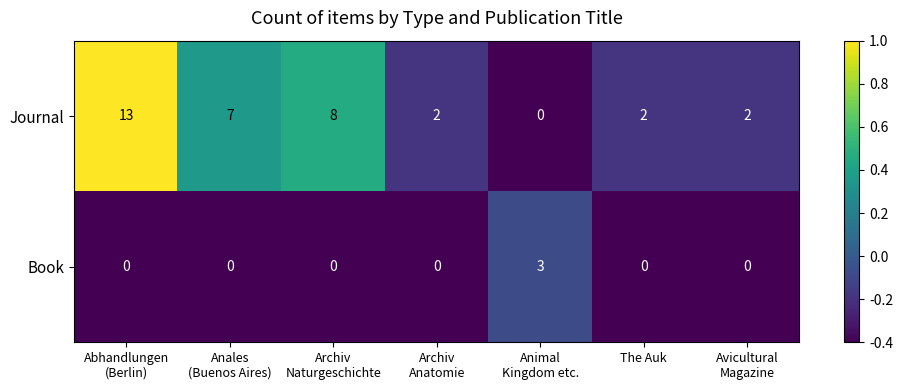

What is the difference between the maximum and minimum values in the Journal series?

13